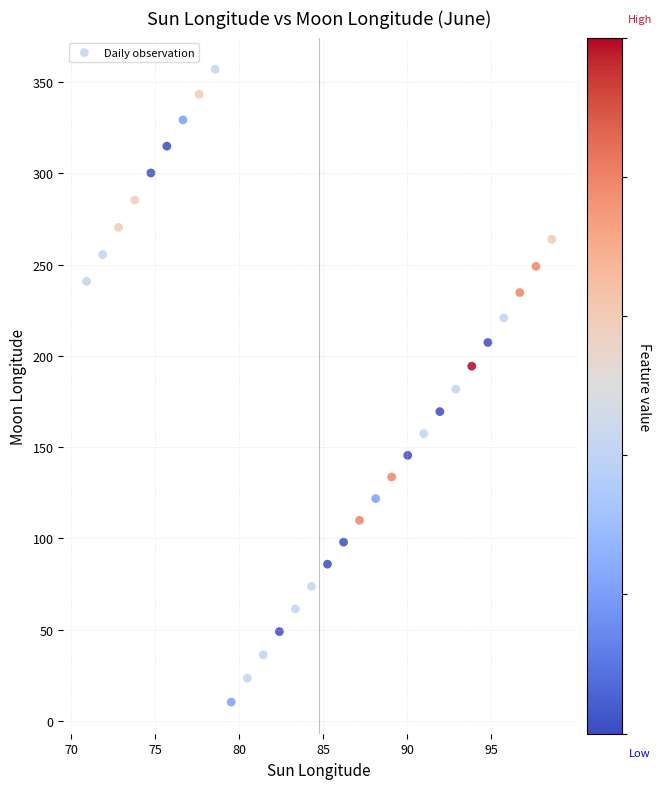

What is the range of Y values (max minus min)?

346.6